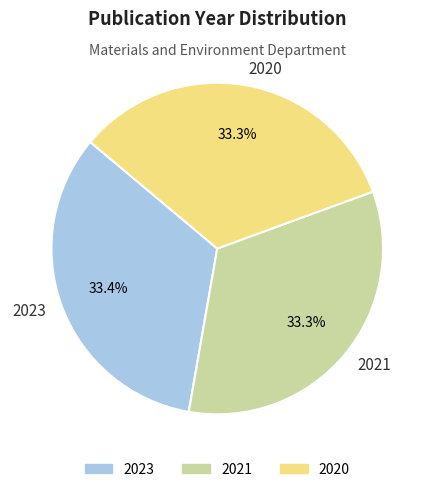

What percentage do 2021 and 2020 together represent?

66.6%